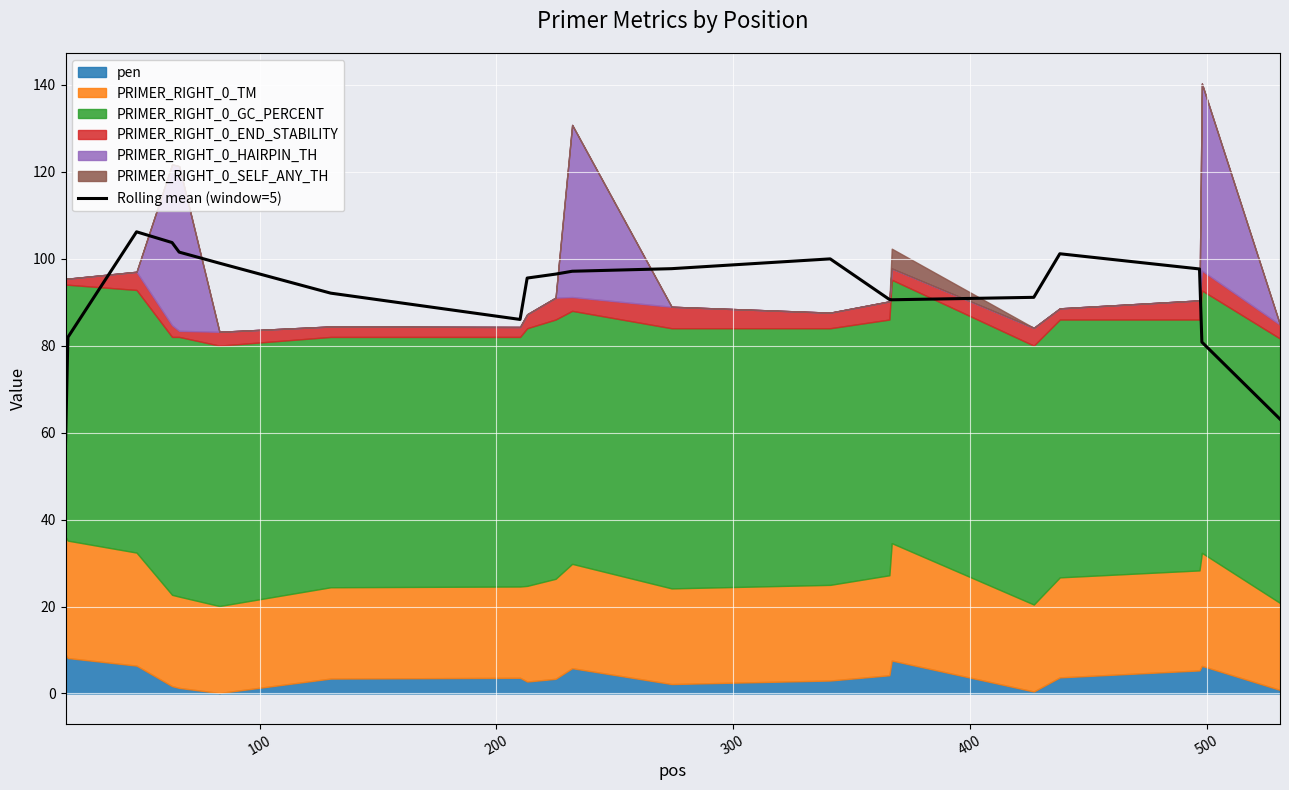

What is the highest value of the Rolling mean (window=5) series?

106.2